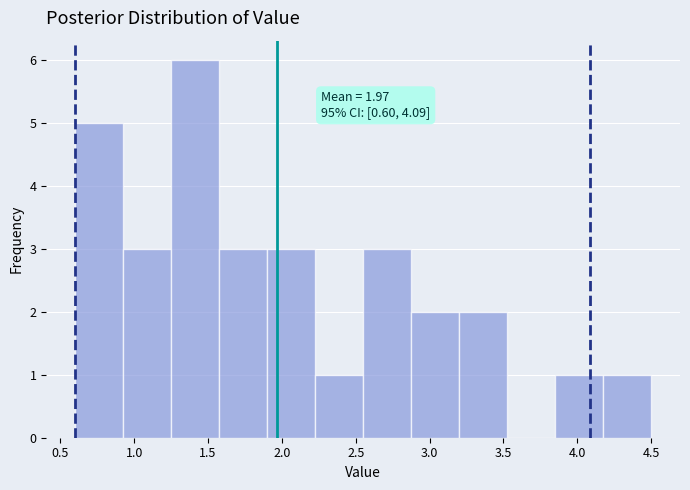

Over which range of the x-axis is the bar tallest?

1.250 to 1.575